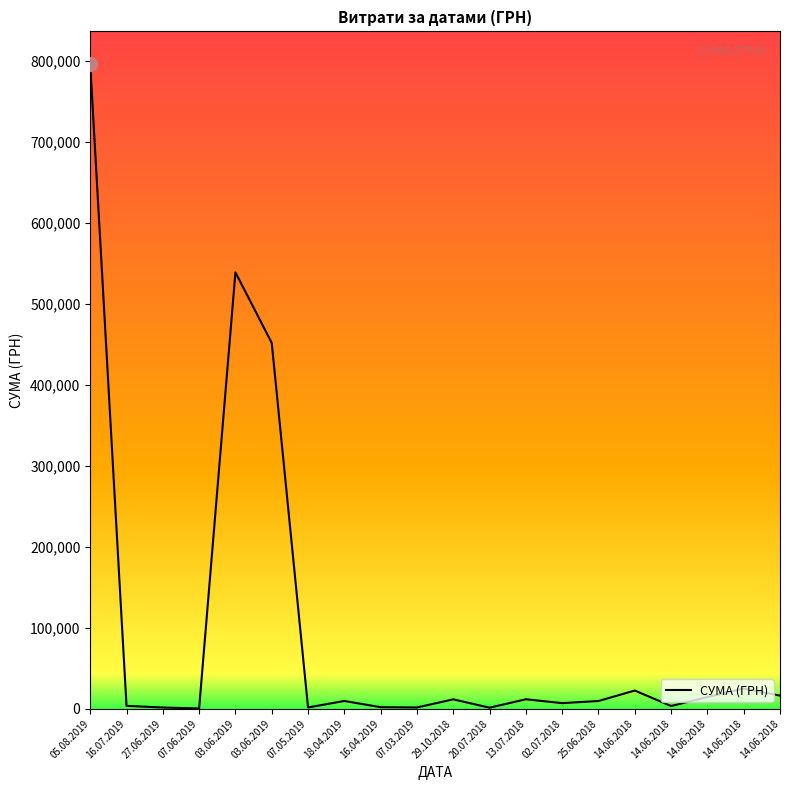

Where is the first local maximum?

03.06.2019